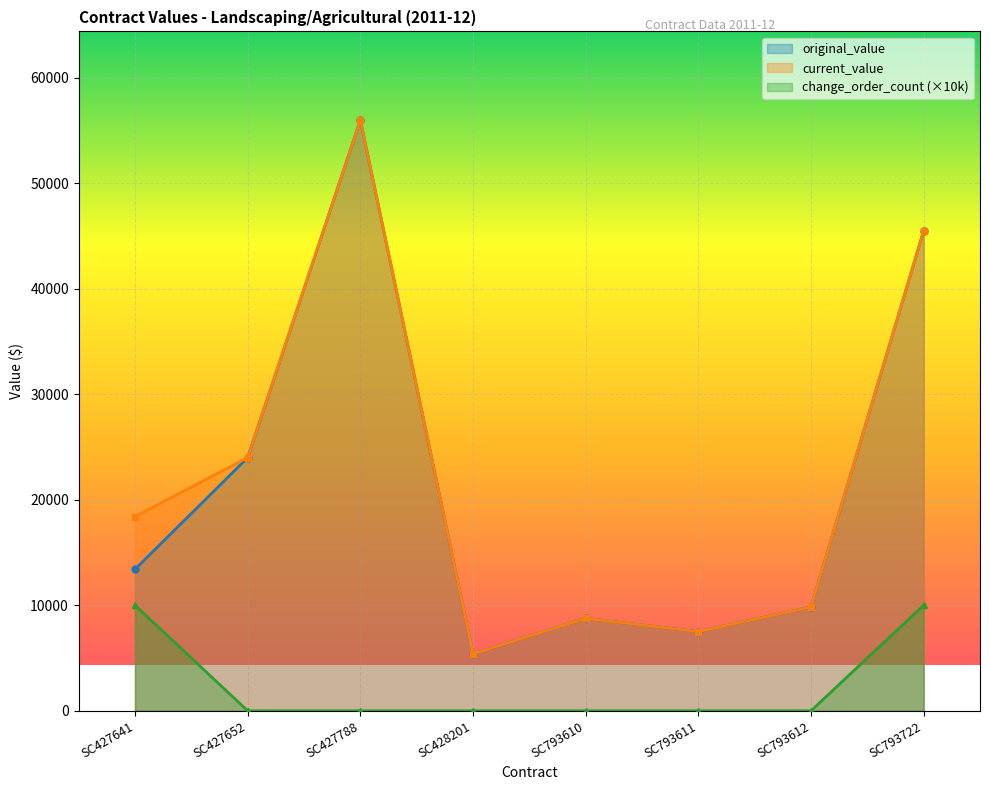

How many change_order_count values are between 0 and 10000?

8